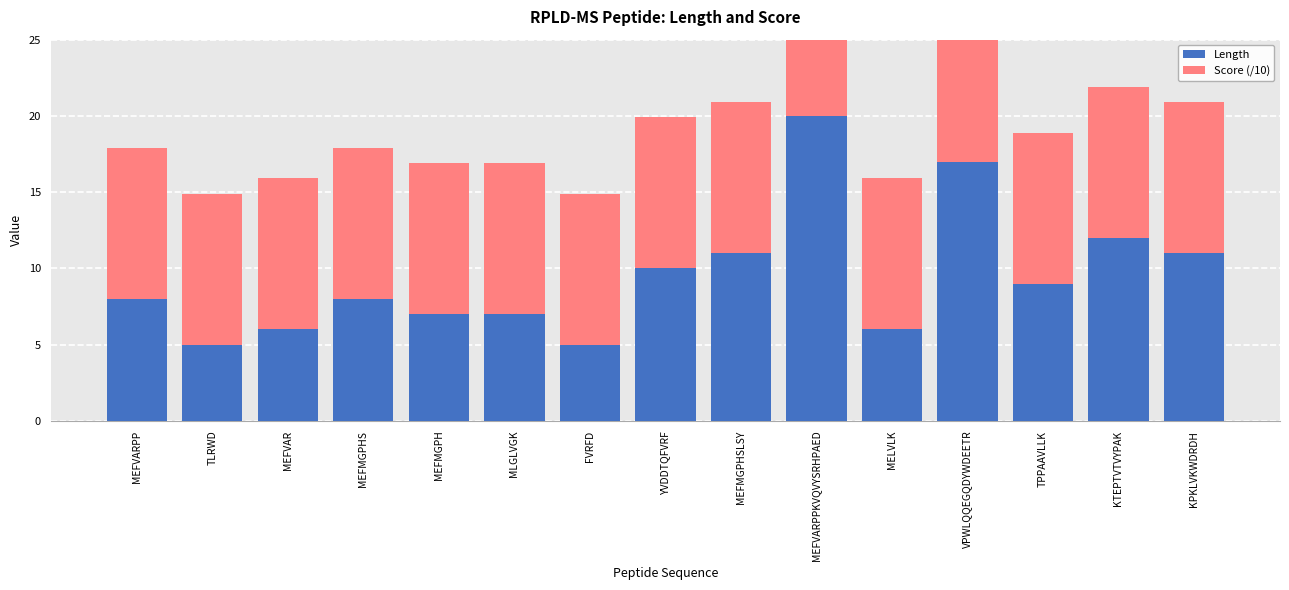

Reading left to right, list all the values displayed in this chart.

Length: 8.0	5.0	6.0	8.0	7.0	7.0	5.0	10.0	11.0	20.0	6.0	17.0	9.0	12.0	11.0
Score (/10): 9.9	9.9	9.9	9.9	9.9	9.9	9.9	9.9	9.9	9.9	9.9	9.9	9.9	9.9	9.9